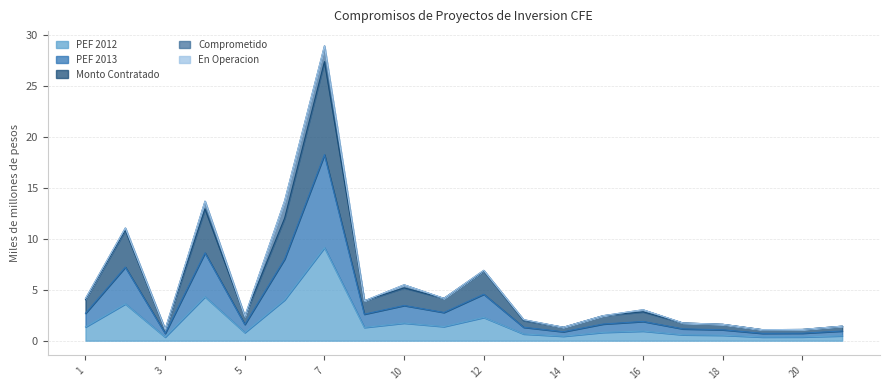

True or false: PEF 2012 and Monto Contratado intersect in this chart.

False